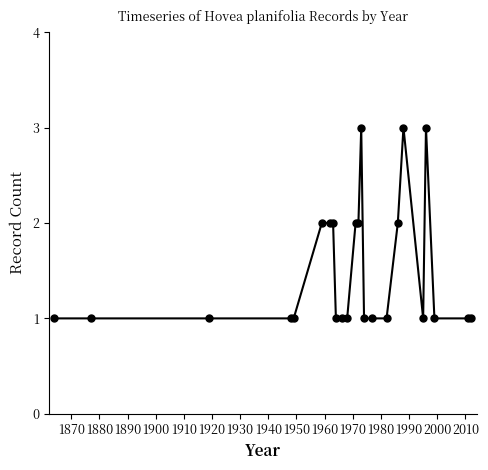

How many series are shown in this chart?

1